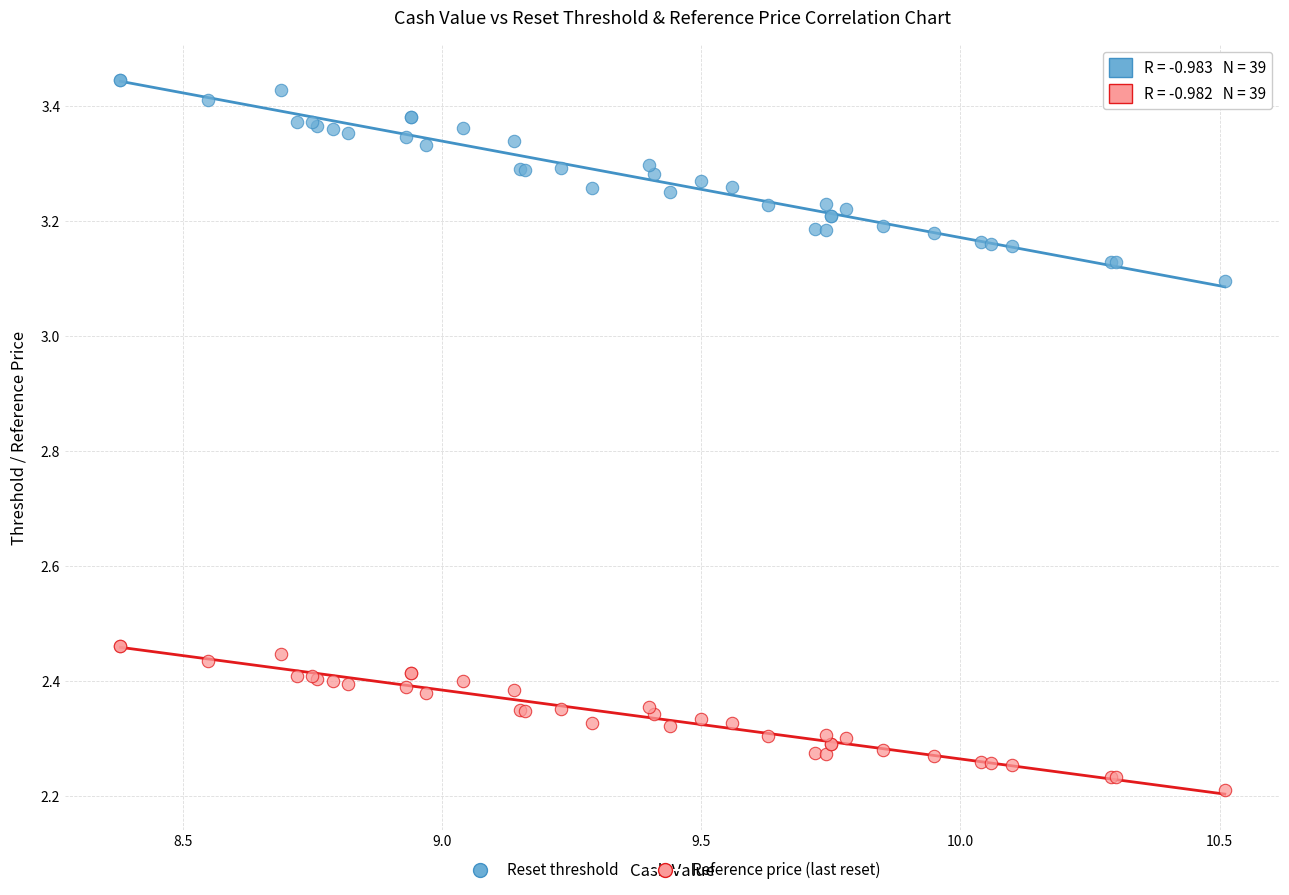

Which series has the largest Y range (max minus min)?

Reset threshold